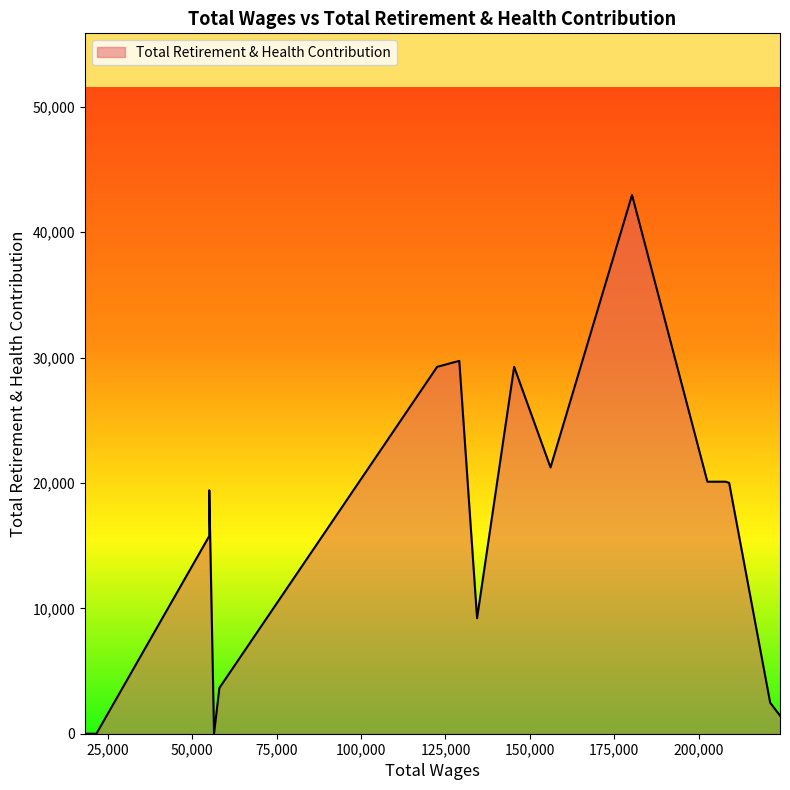

What is the change in value from 129087.0 to 18193.0?

-29738